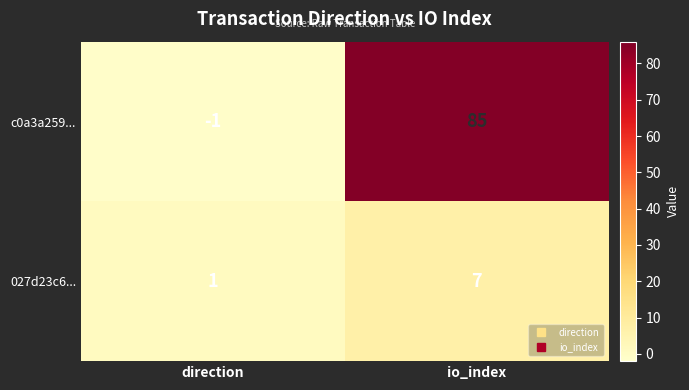

Between direction and io_index, which series saw the biggest shift?

c0a3a259...